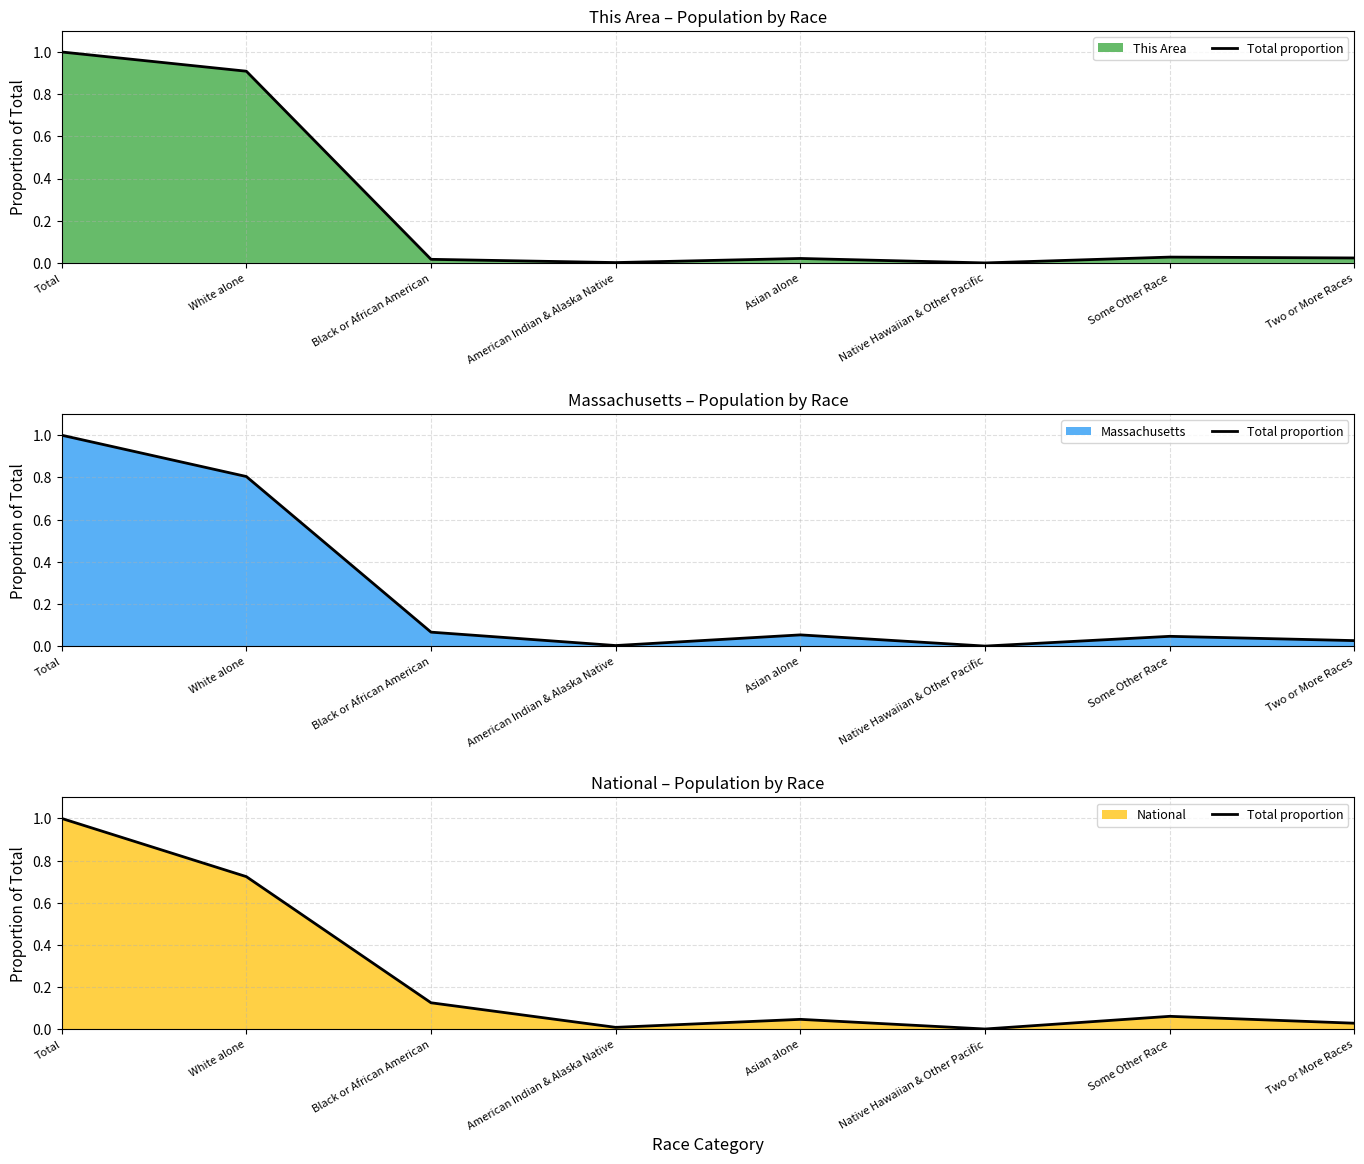

Rank the categories by value from highest to lowest.

Total, White alone, Black or African American, Some Other Race, Asian alone, Two or More Races, American Indian & Alaska Native, Native Hawaiian & Other Pacific